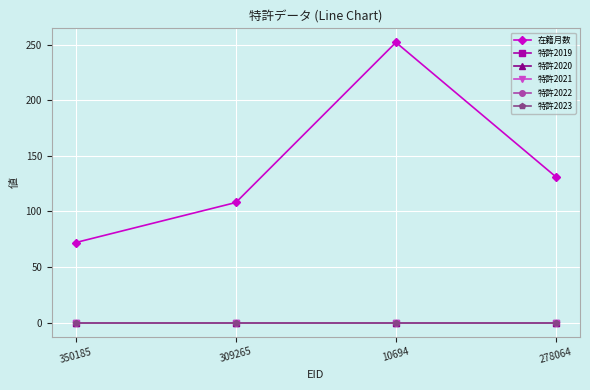

At which label is 特許2020 closest to 0?

350185